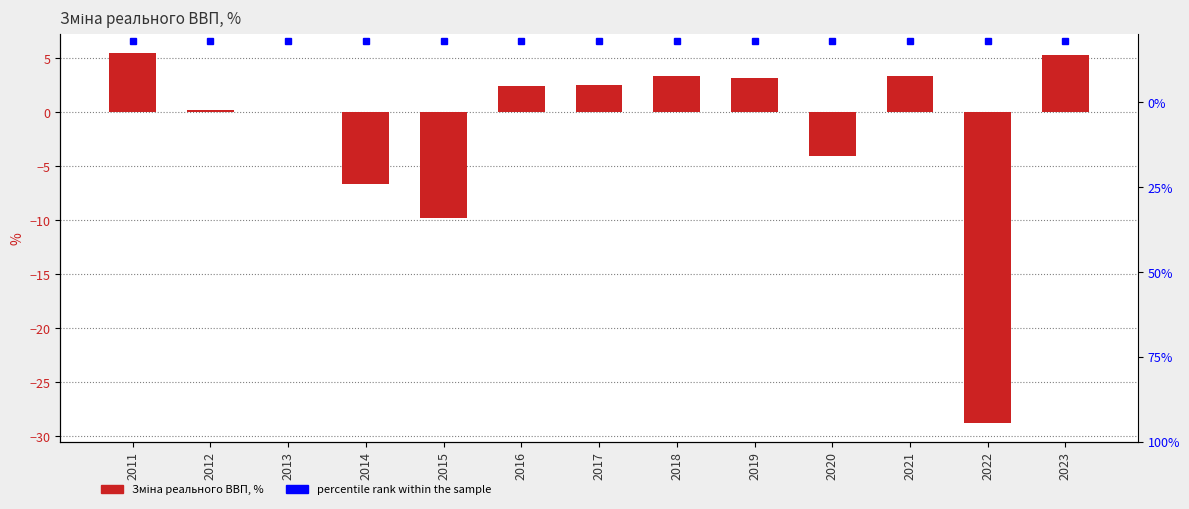

Reading left to right, transcribe all the data shown in this chart.

Зміна реального ВВП, %: 5.5	0.2	0.0	-6.6	-9.8	2.4	2.5	3.4	3.2	-4.0	3.4	-28.8	5.3
percentile rank: 18.0	18.0	18.0	18.0	18.0	18.0	18.0	18.0	18.0	18.0	18.0	18.0	18.0